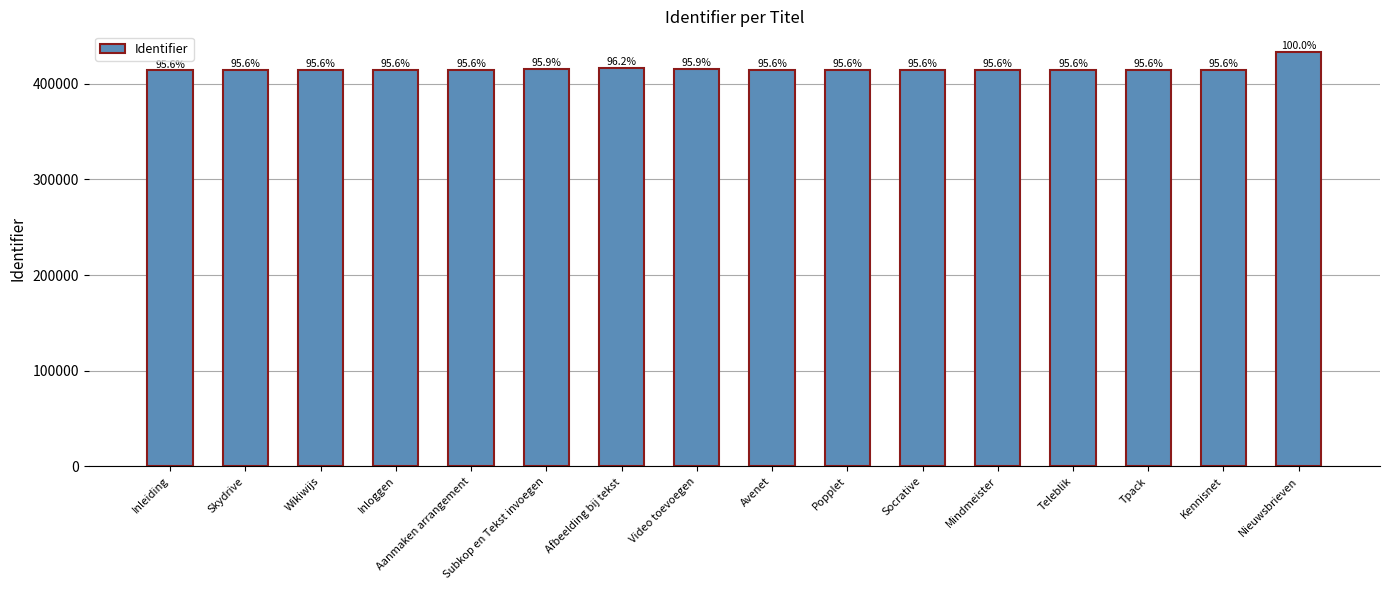

What is the greatest value displayed?

433012